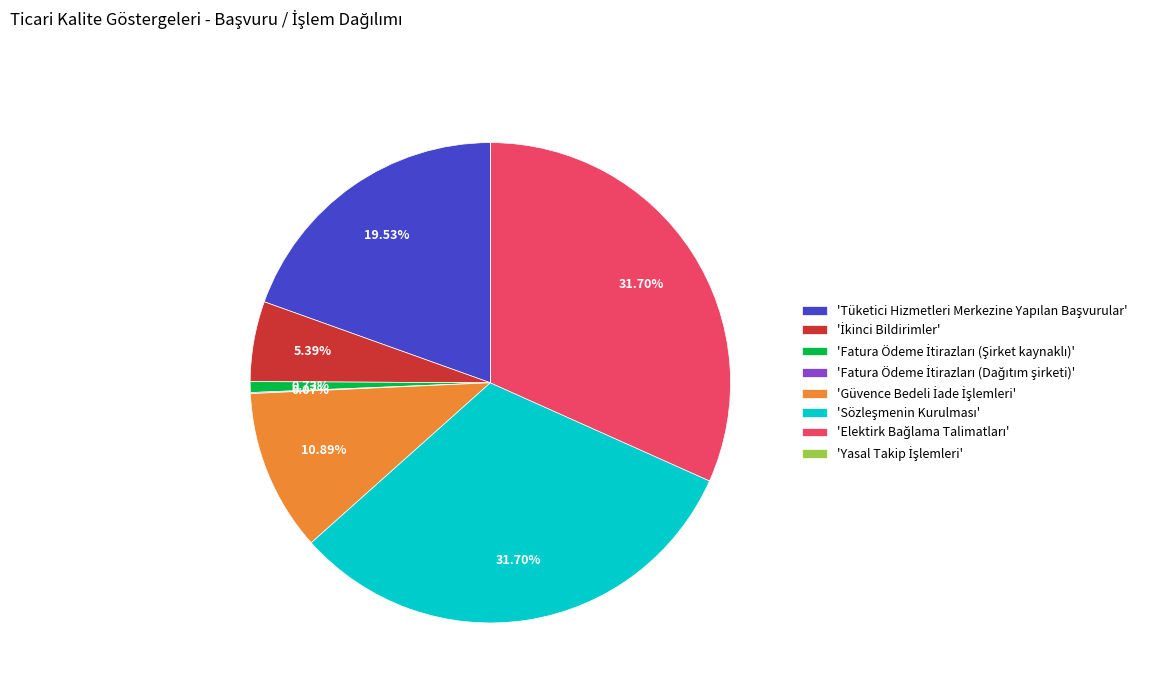

Is there any slice that represents more than half of the pie?

No